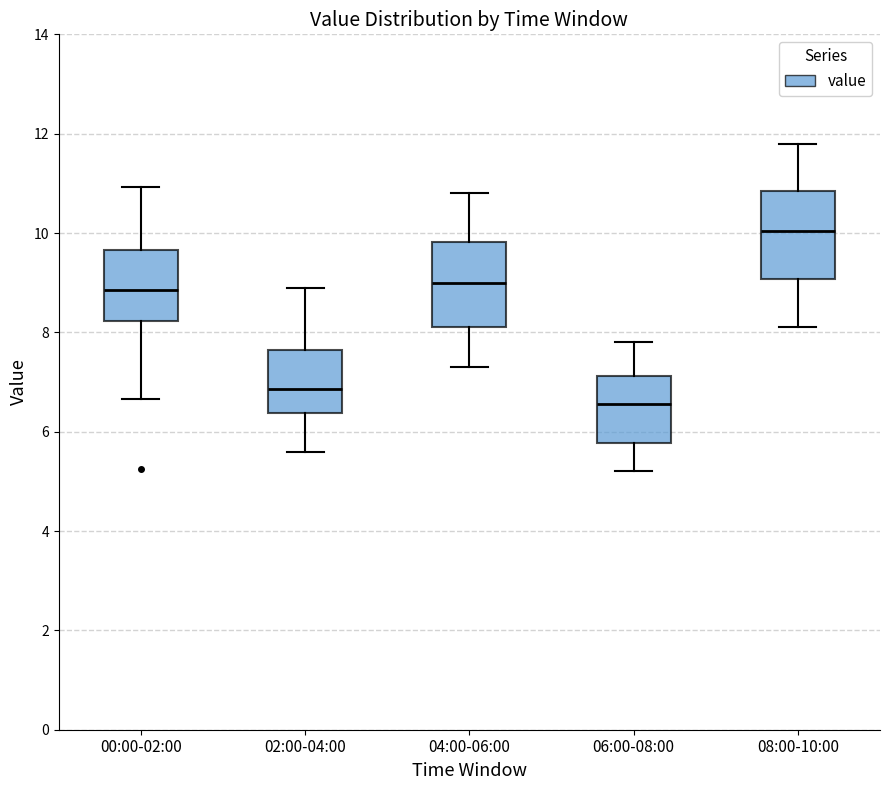

Reading left to right, transcribe this box plot: for each box, give where its median line is, the range the box spans, and where its two whiskers end, as read against the y-axis. The values are not printed on the chart, so give them approximately, as read against the axis.

00:00-02:00: median 8.8, box 8.2 to 9.6, whiskers 6.6 to 11.0
02:00-04:00: median 6.8, box 6.4 to 7.6, whiskers 5.6 to 9.0
04:00-06:00: median 9.0, box 8.2 to 9.8, whiskers 7.4 to 10.8
06:00-08:00: median 6.6, box 5.8 to 7.2, whiskers 5.2 to 7.8
08:00-10:00: median 10.0, box 9.0 to 10.8, whiskers 8.2 to 11.8